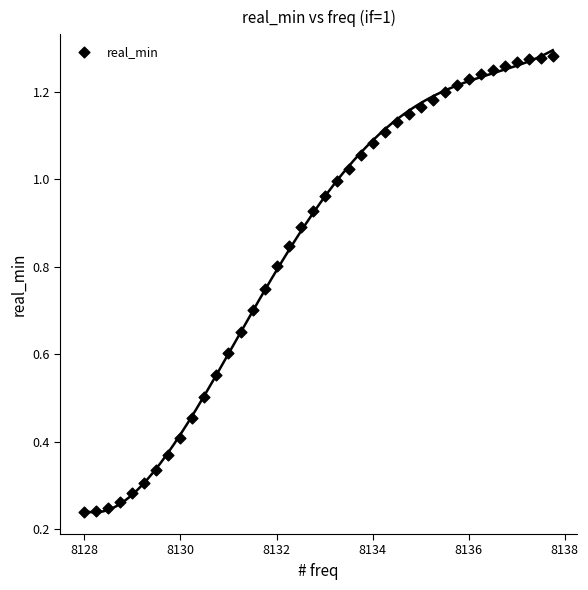

What is the range of X values (max minus min)?

9.8